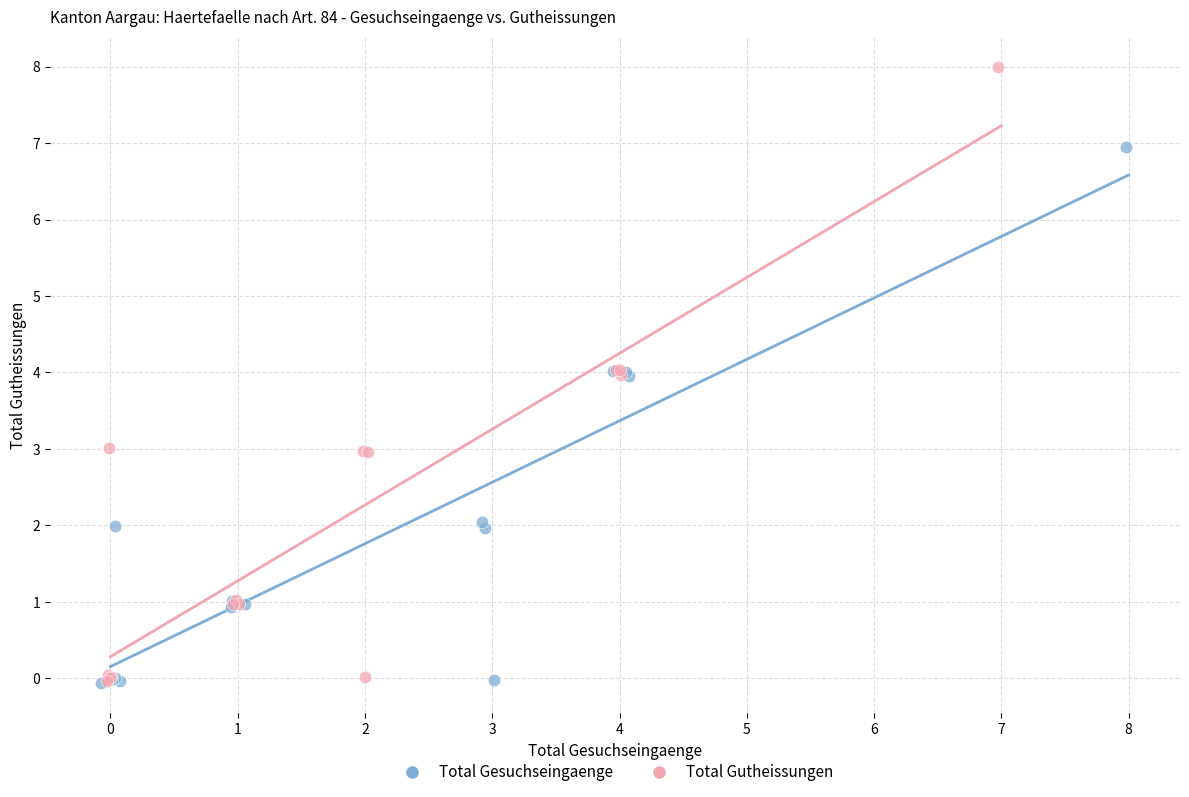

Which series has the largest Y range (max minus min)?

Total Gutheissungen